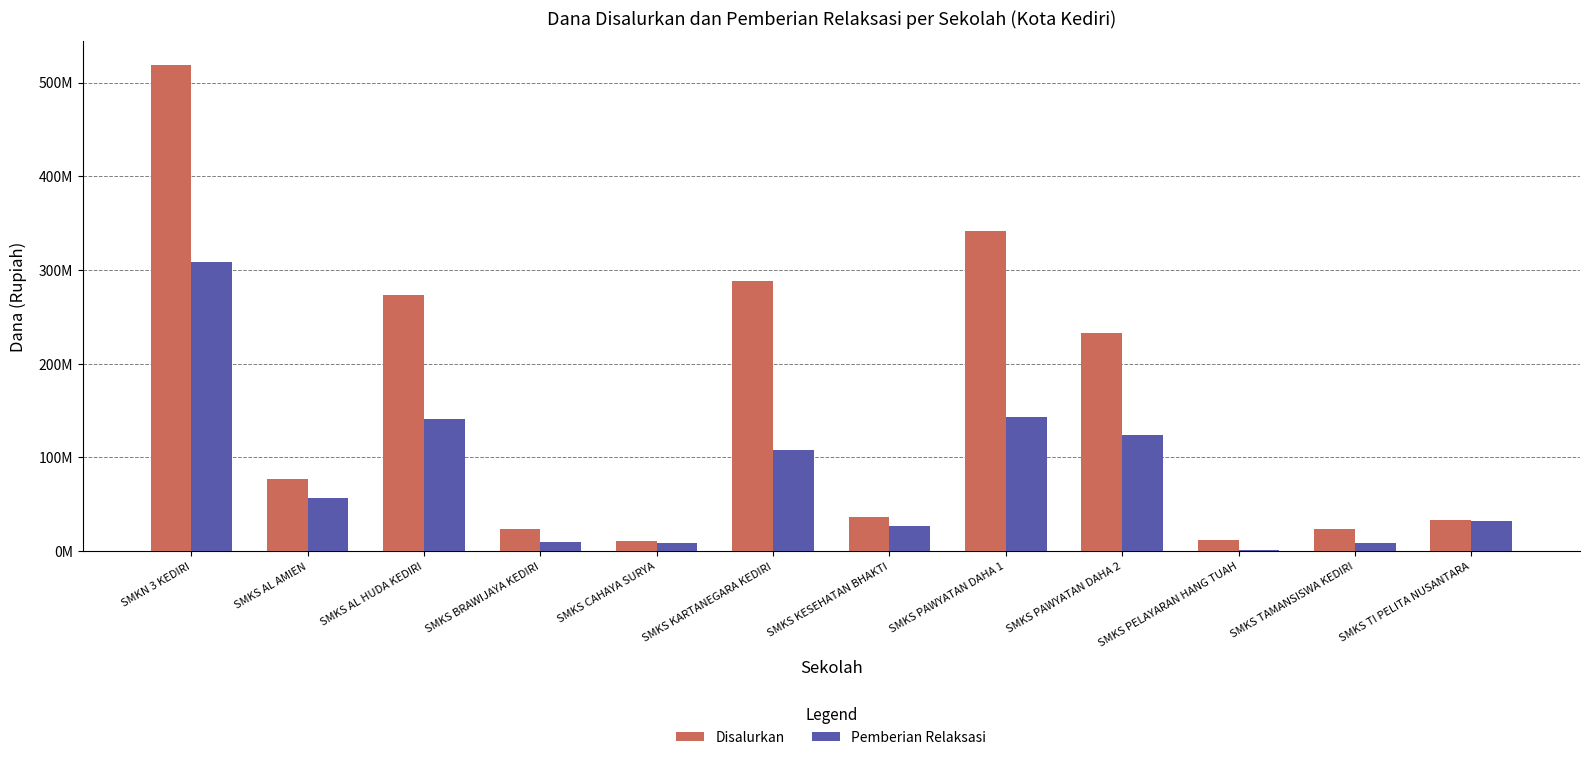

What are all the series names shown in the legend?

Disalurkan, Pemberian Relaksasi